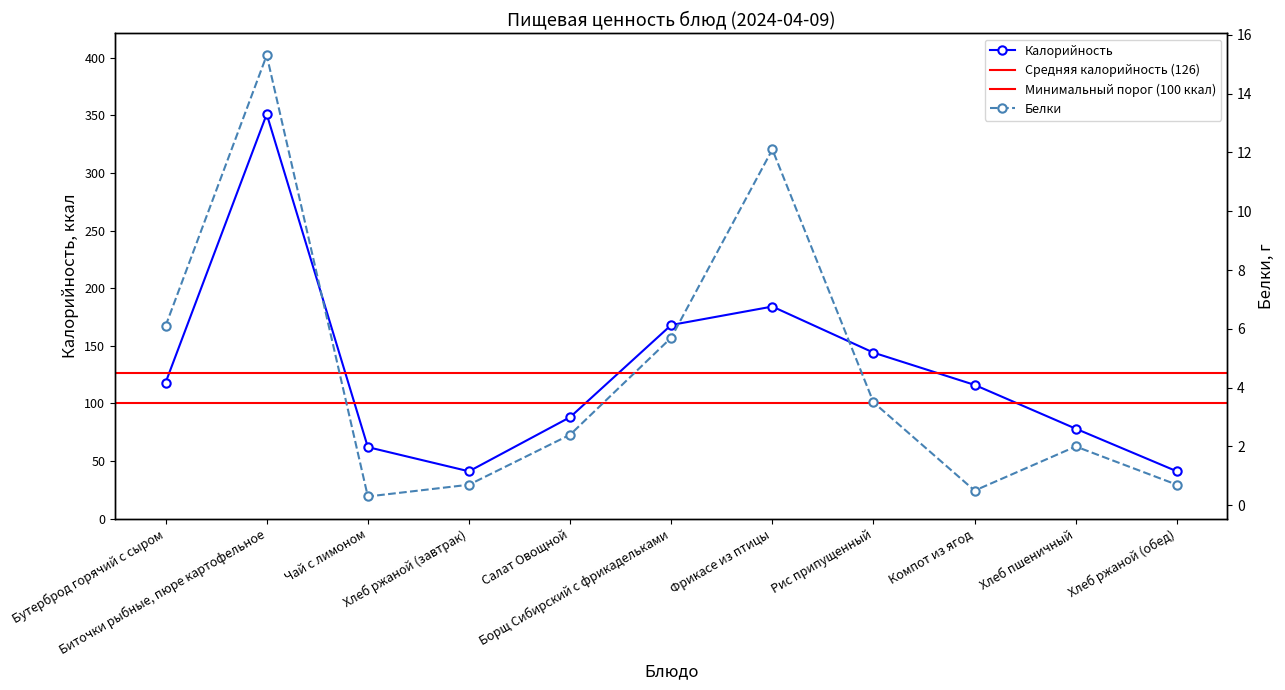

What is the sum of all Калорийность values?

1391